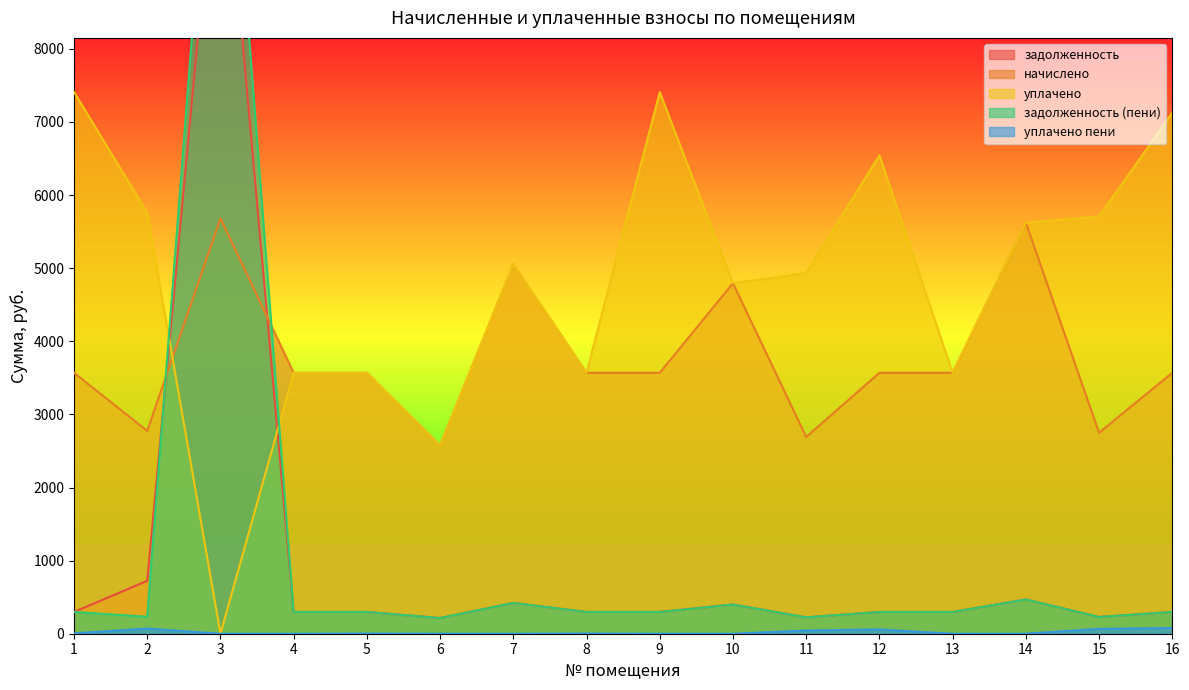

What is the value of the задолженность (пени) point at the 9th from the left?

297.4